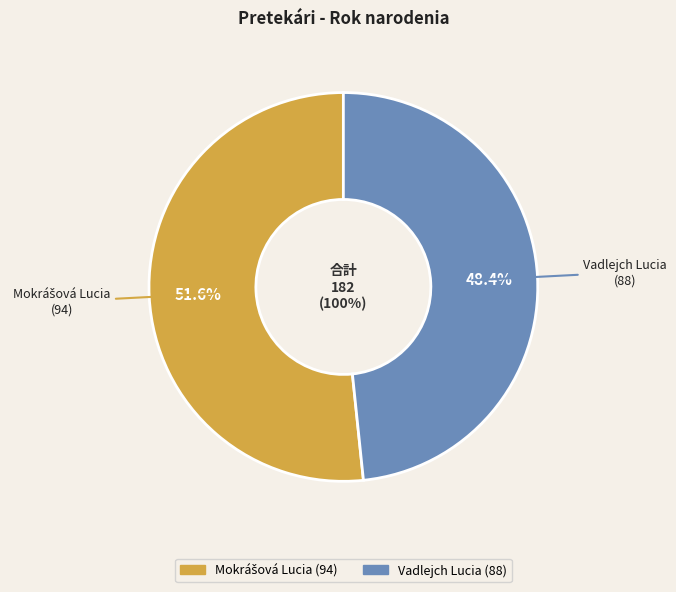

Count the number of slices in the pie.

2